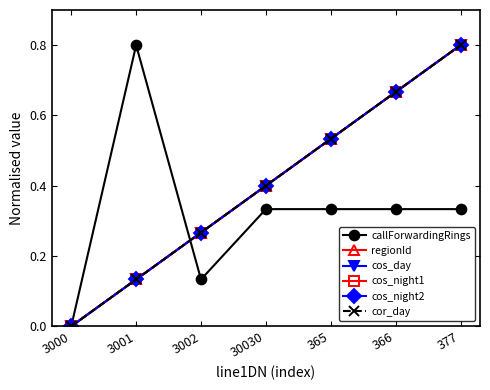

Which has a higher value, 30030 or 3000?

30030